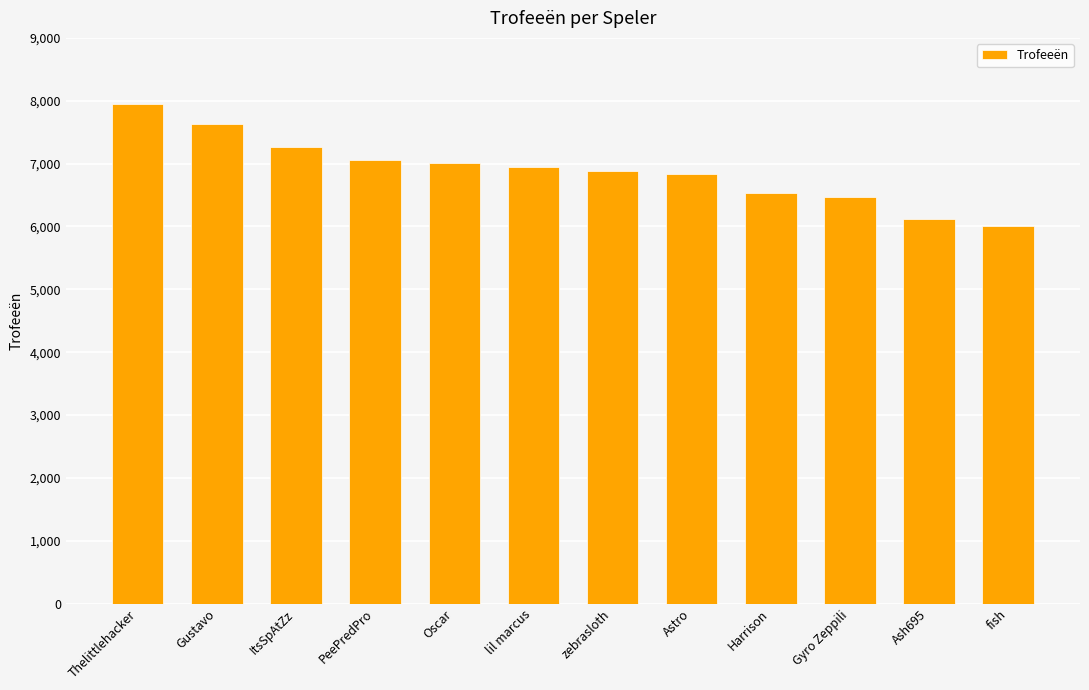

How many values are below 6938?

6